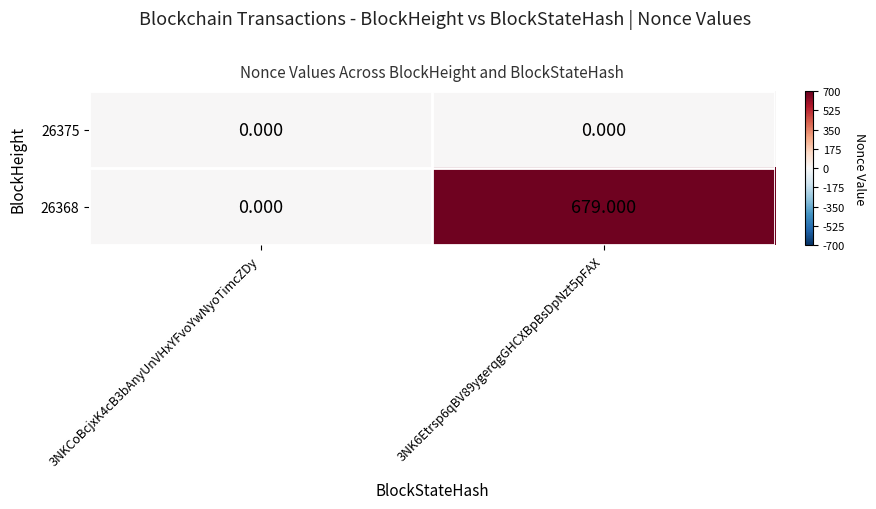

List the series in order of their peak value, lowest first.

26375, 26368